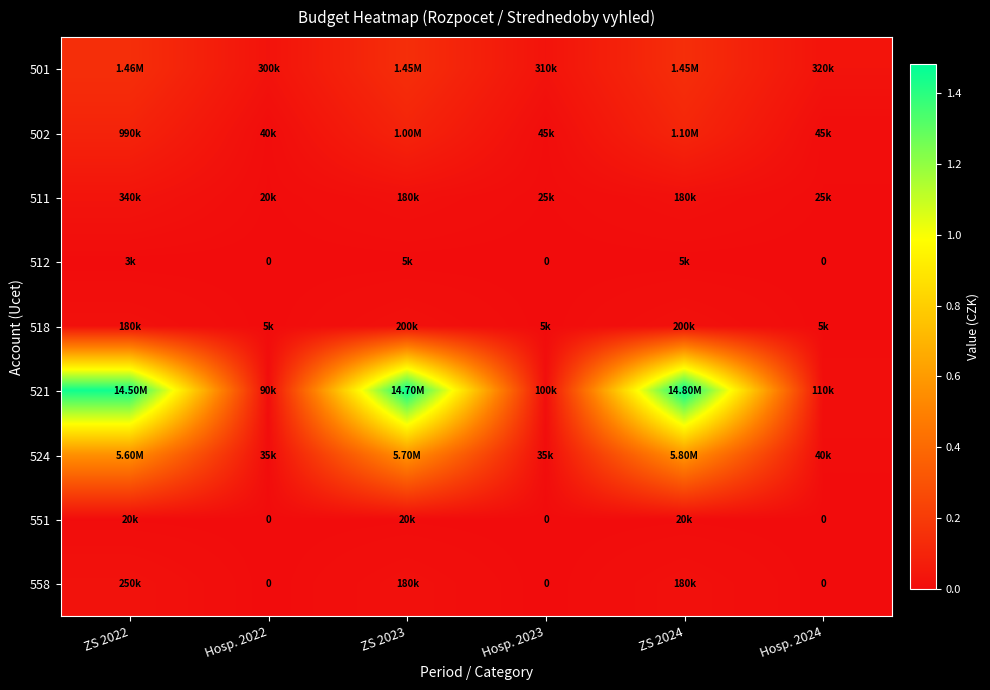

How many data points in 512 are less than 3000?

3